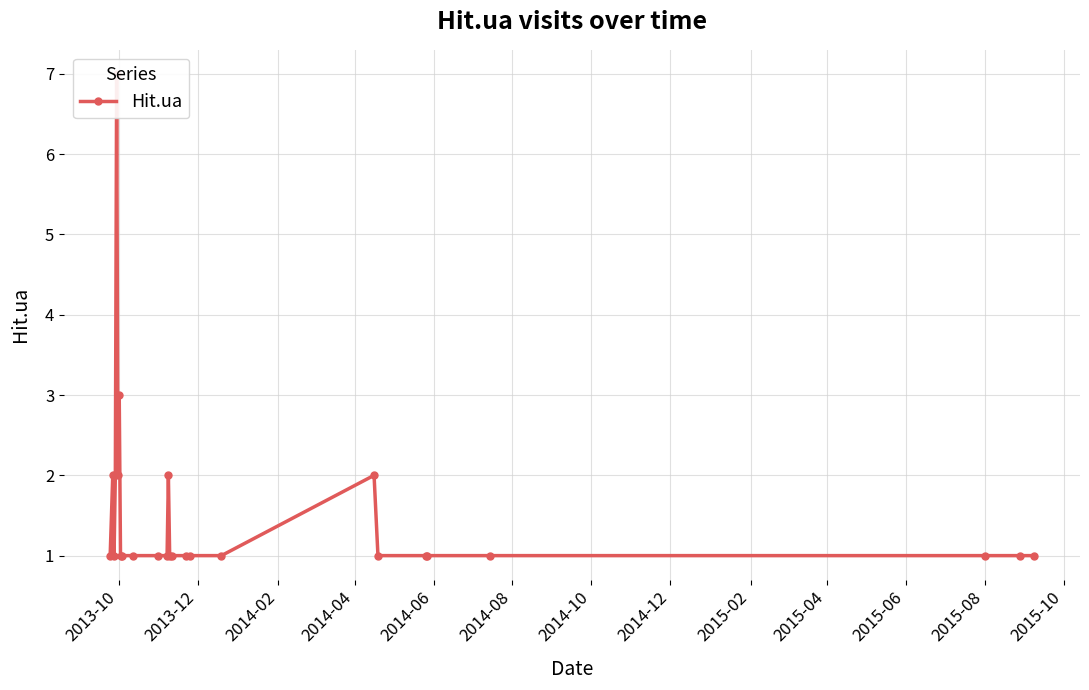

What is the difference between the second highest and minimum values?

2